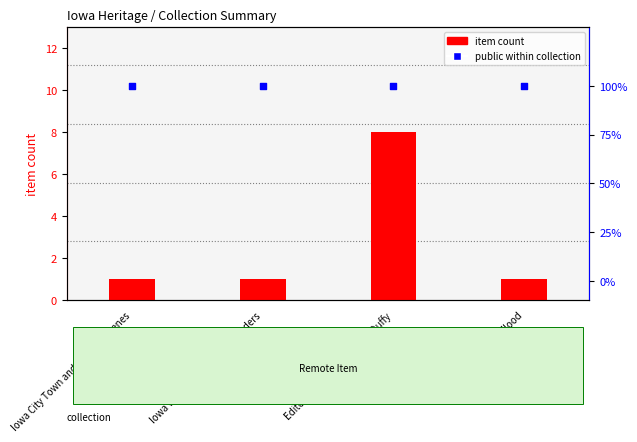

Which series has the largest total across all categories?

public (100%)